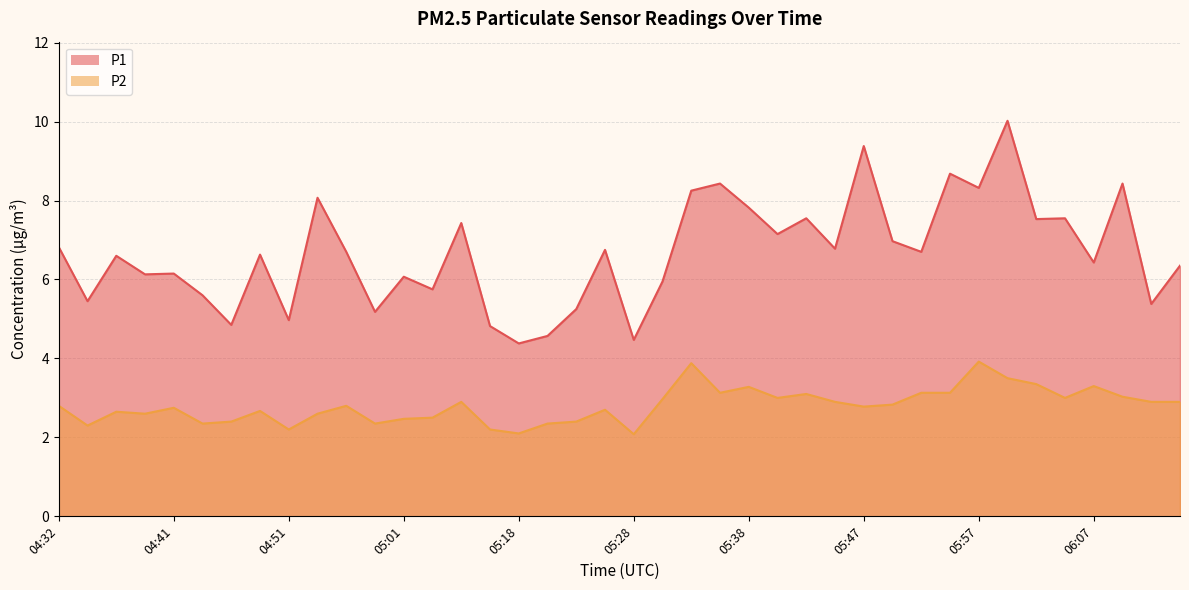

List the labels in order of P1 value, smallest first.

05:18, 05:28, 05:20, 05:16, 04:46, 04:51, 04:58, 05:23, 06:12, 04:34, 04:44, 05:03, 05:30, 05:01, 04:39, 04:41, 06:14, 06:07, 04:37, 04:49, 04:56, 05:52, 05:25, 05:45, 04:32, 05:50, 05:40, 05:06, 06:02, 05:42, 06:04, 05:38, 04:54, 05:33, 05:57, 05:35, 06:09, 05:55, 05:47, 05:59